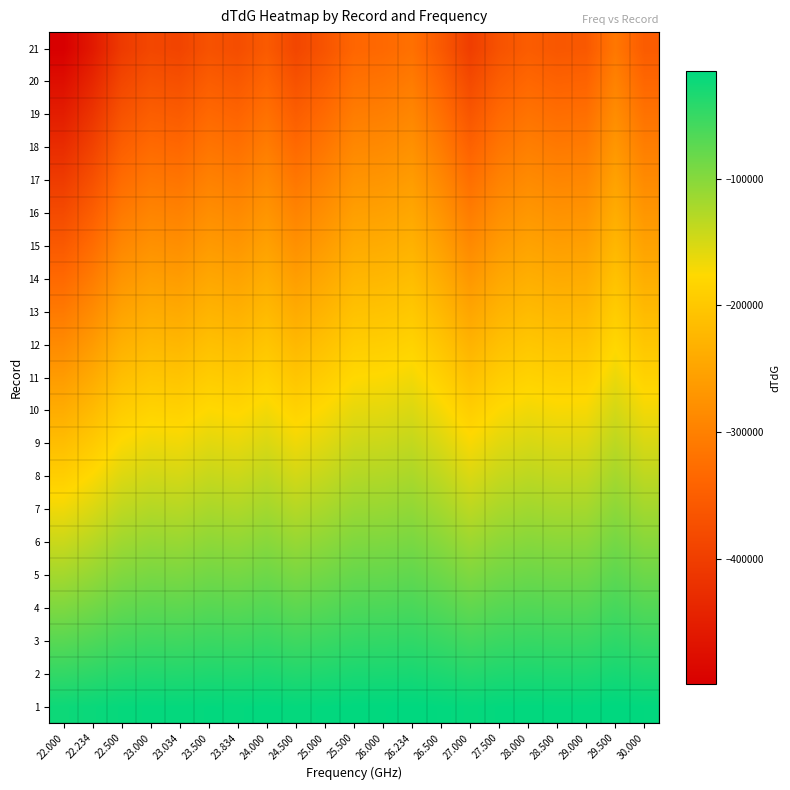

Rank the series by their maximum value, from highest to lowest.

1, 2, 3, 4, 5, 6, 7, 8, 9, 10, 11, 12, 13, 14, 15, 16, 17, 18, 19, 20, 21